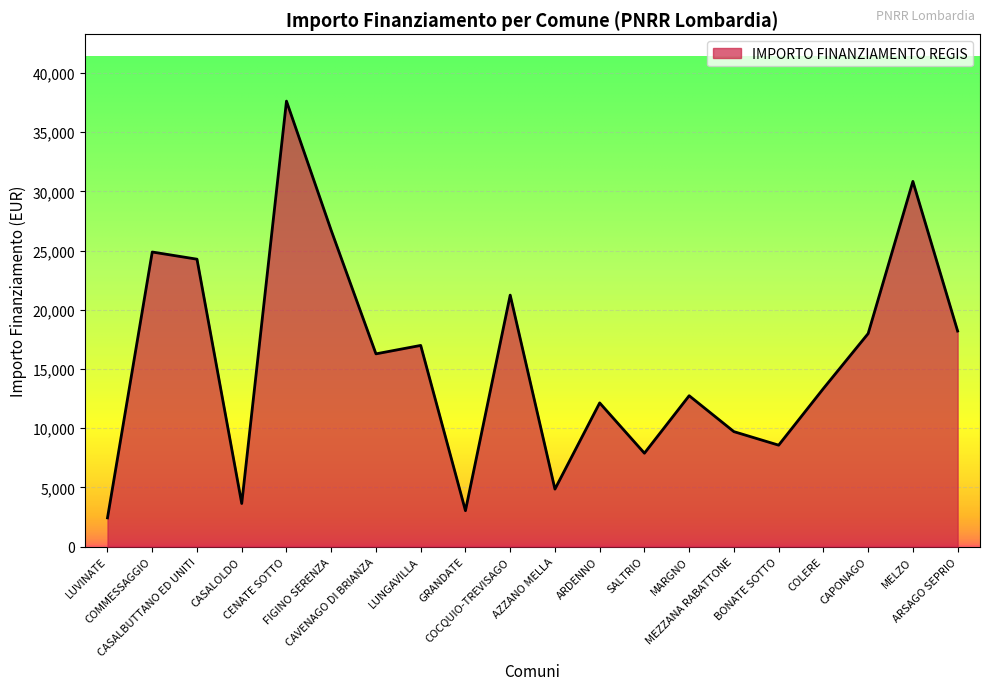

What is the difference between the maximum and minimum values?

35206